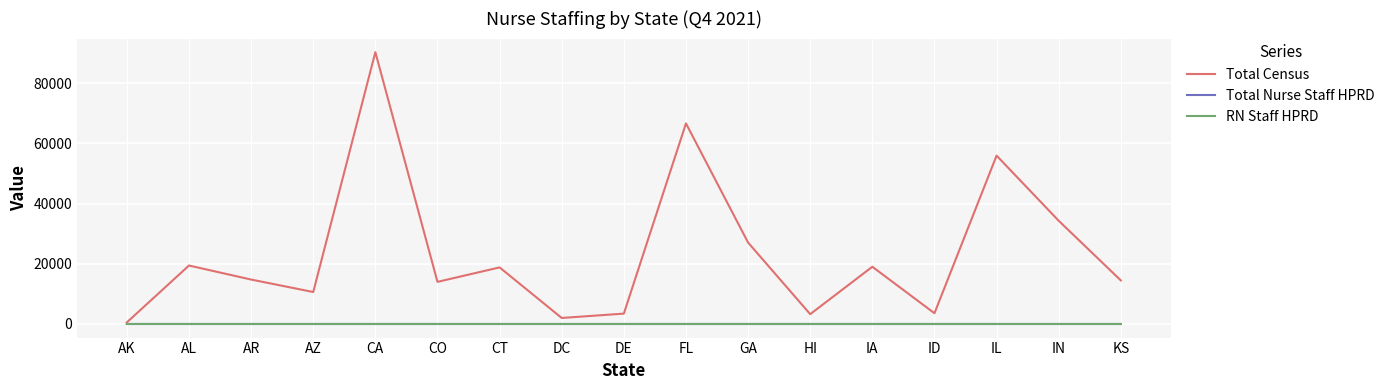

What are all the series names shown in the legend?

Total Census, Total Nurse Staff HPRD, RN Staff HPRD